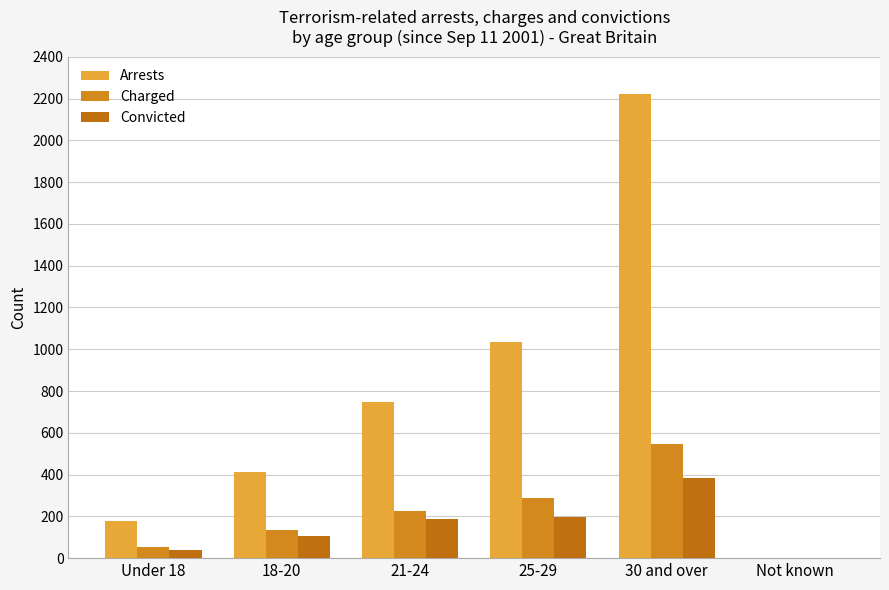

How many groups of bars are there?

6